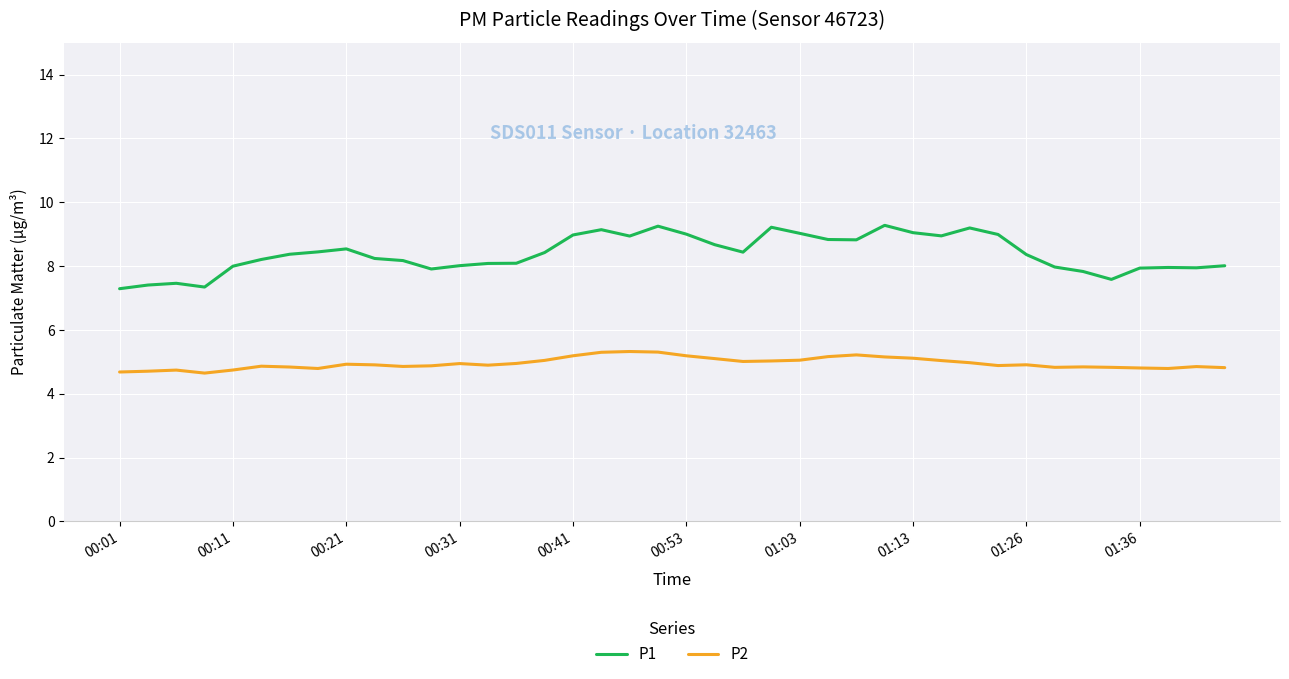

What is the minimum value for P2?

4.6